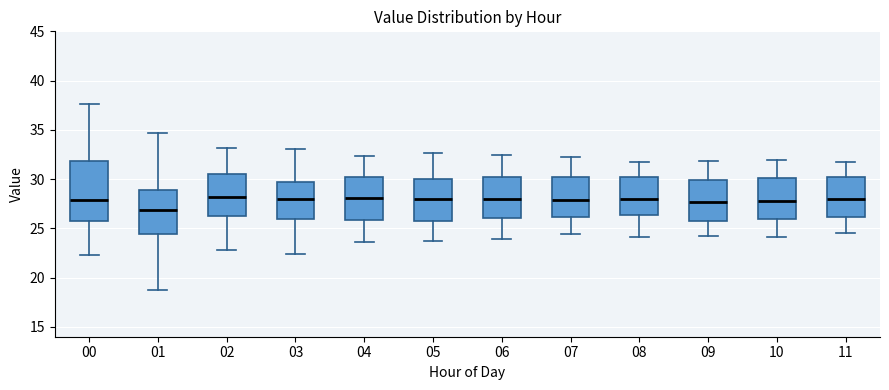

Which box is the tallest, from its lower edge to its upper edge?

00